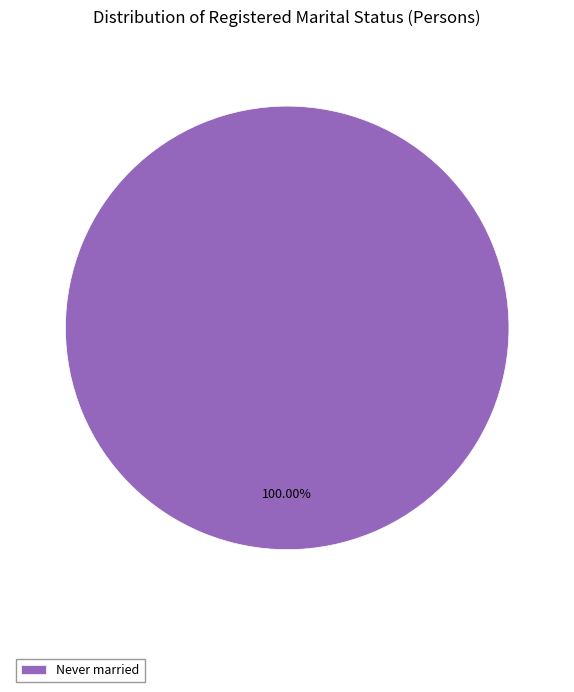

Which slice represents more than half of the pie?

Never married